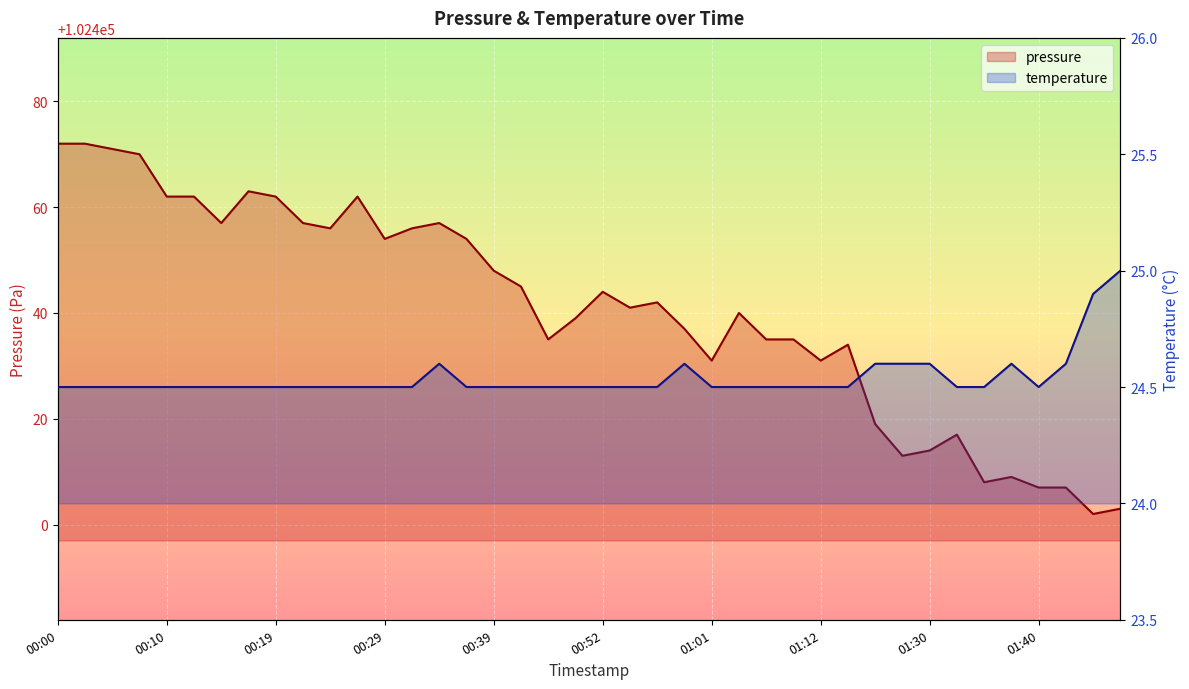

Where is the first local minimum for pressure?

00:14